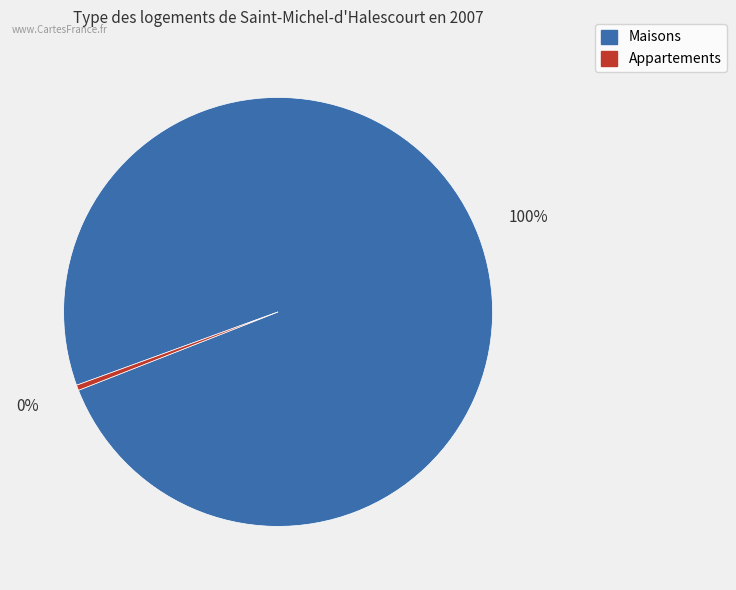

Count the number of slices in the pie.

2